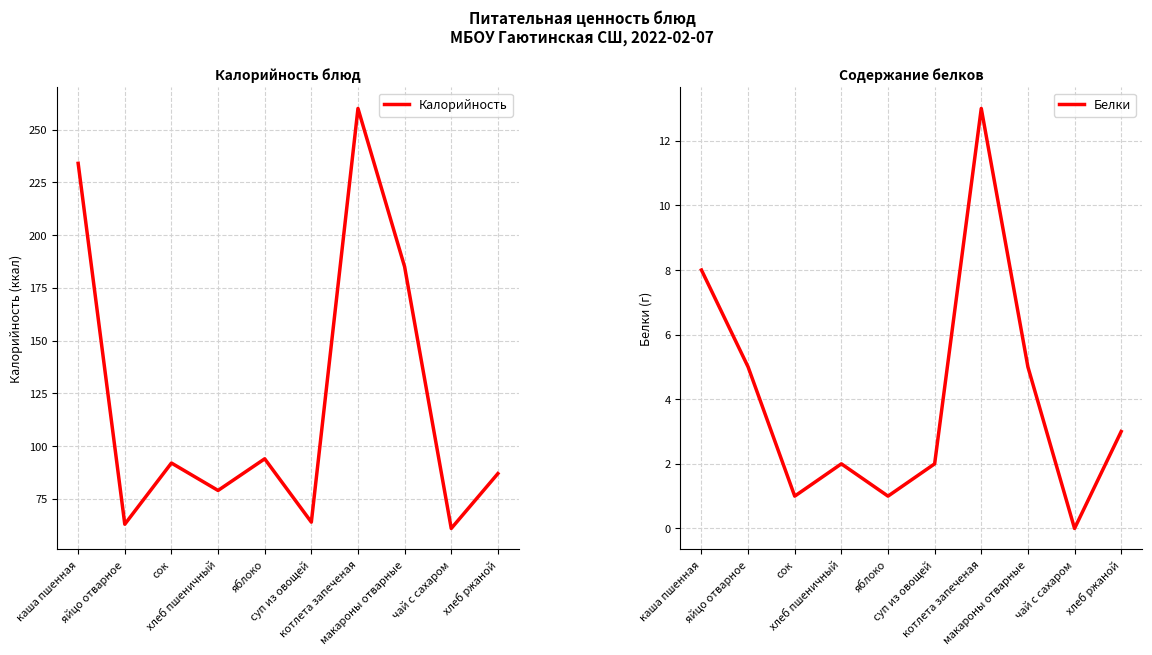

What are all the series names shown in the legend?

Калорийность, Белки